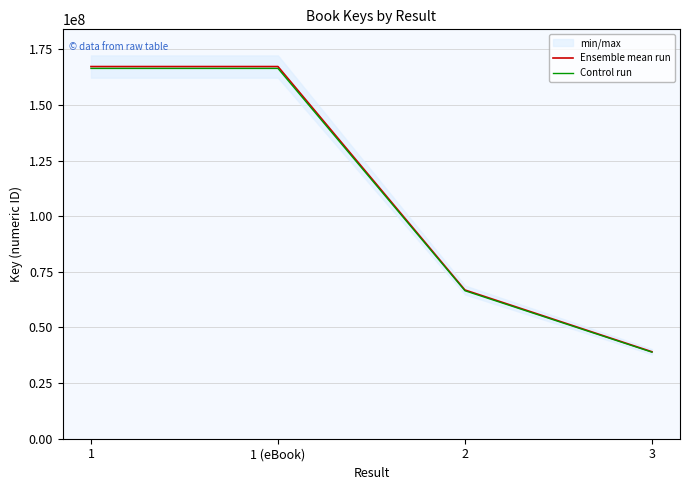

What is the approximate value of Ensemble mean run at 1?

167220906.0